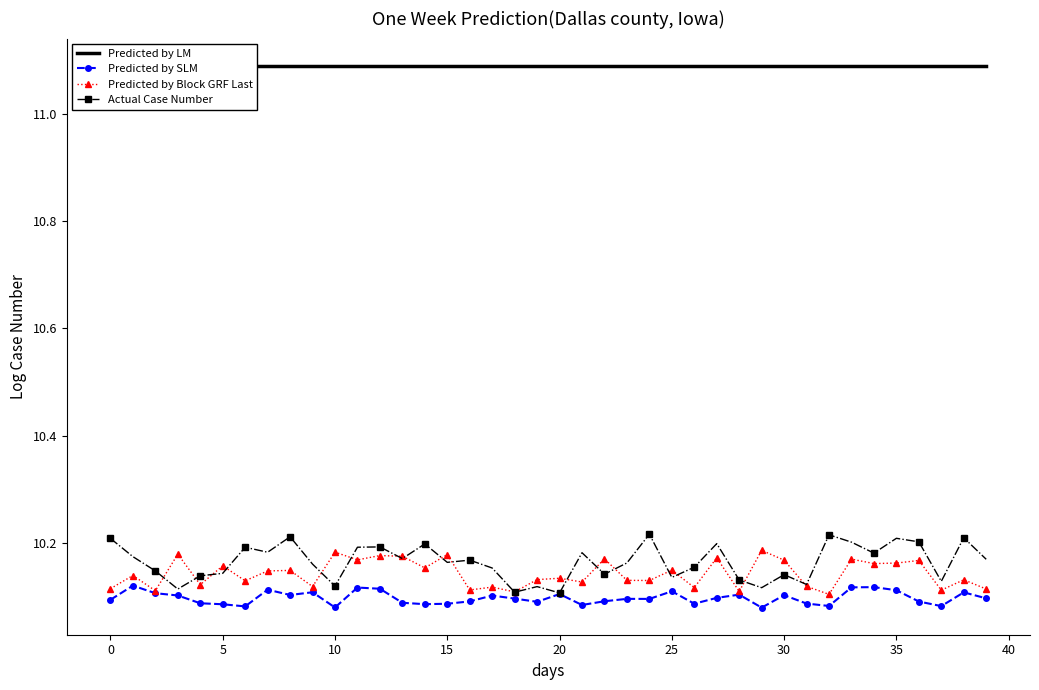

Rank the series by their maximum value, from highest to lowest.

Predicted by LM, Actual Case Number, Predicted by Block GRF Last, Predicted by SLM